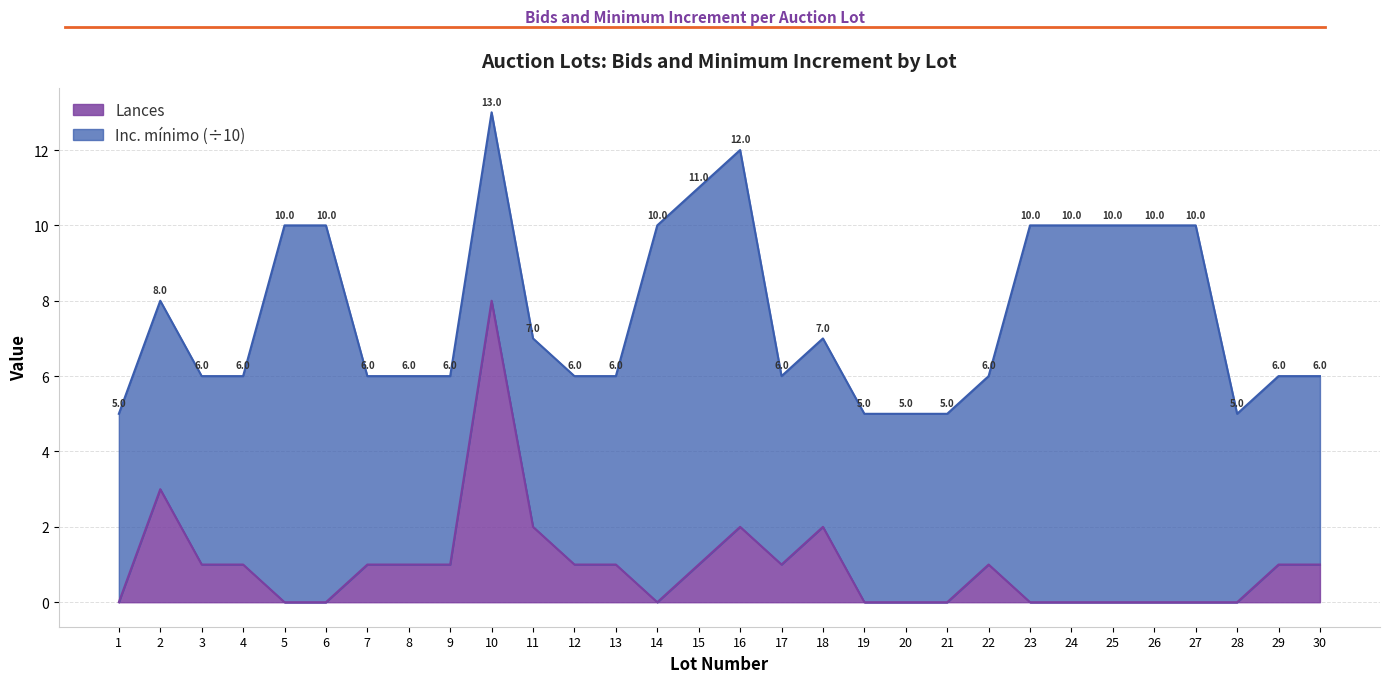

What is the value of the 10th point from the left?

8